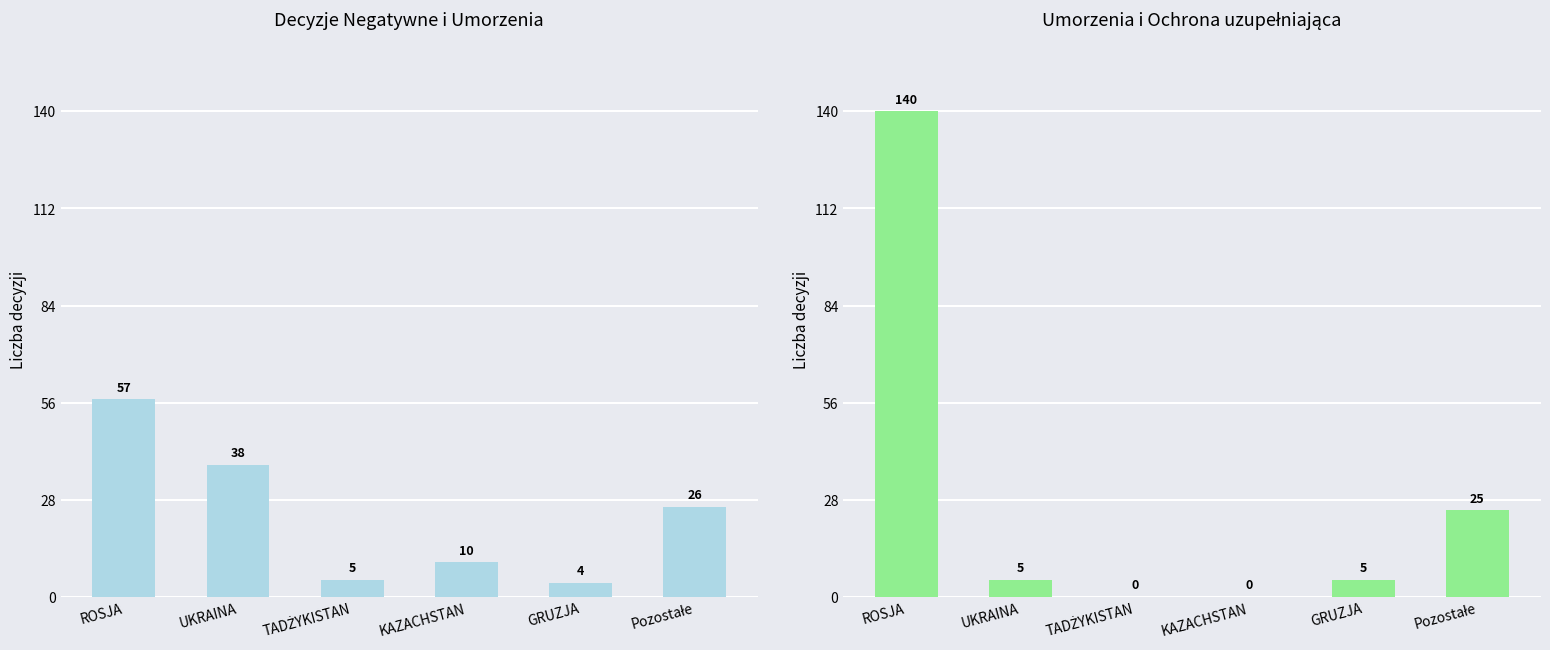

Is it true that Umorzenie equals 2 at GRUZJA?

False